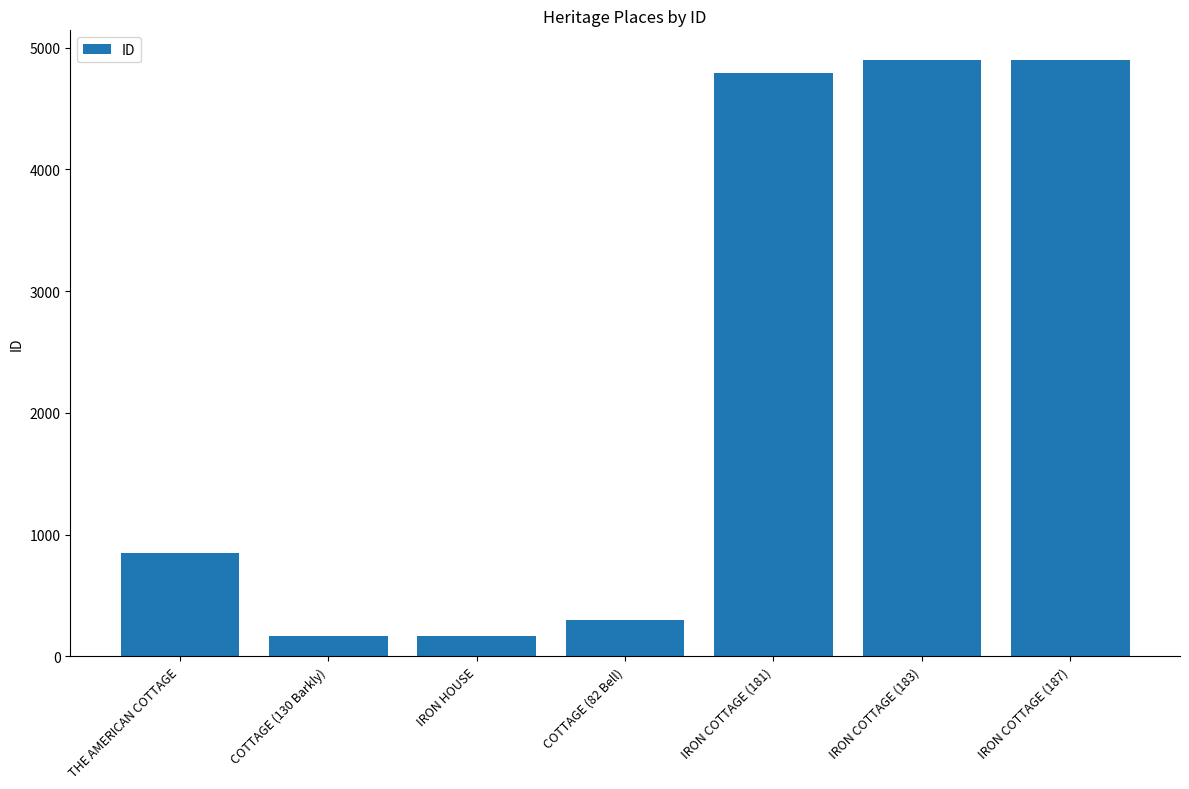

What is the greatest value displayed?

4898